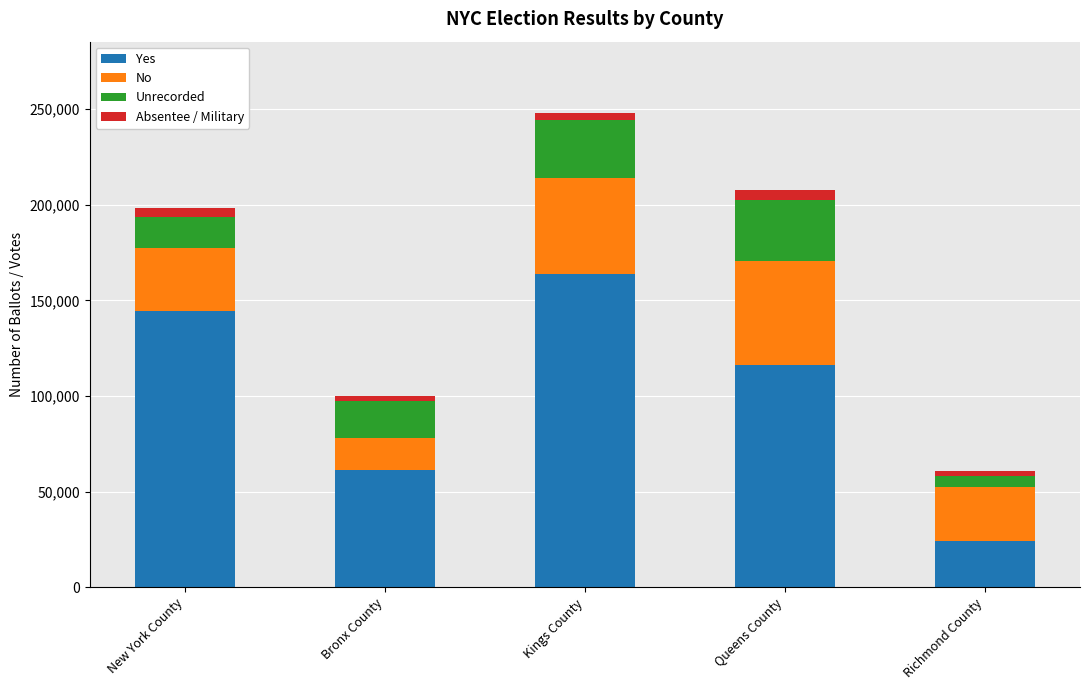

How many data points in Yes are less than 116428?

2